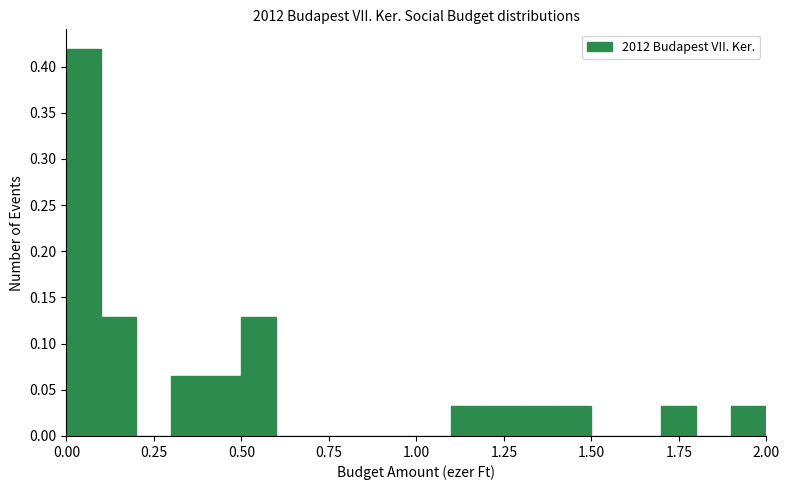

Read against the x-axis, roughly where is the centre of the tallest bar?

0.05